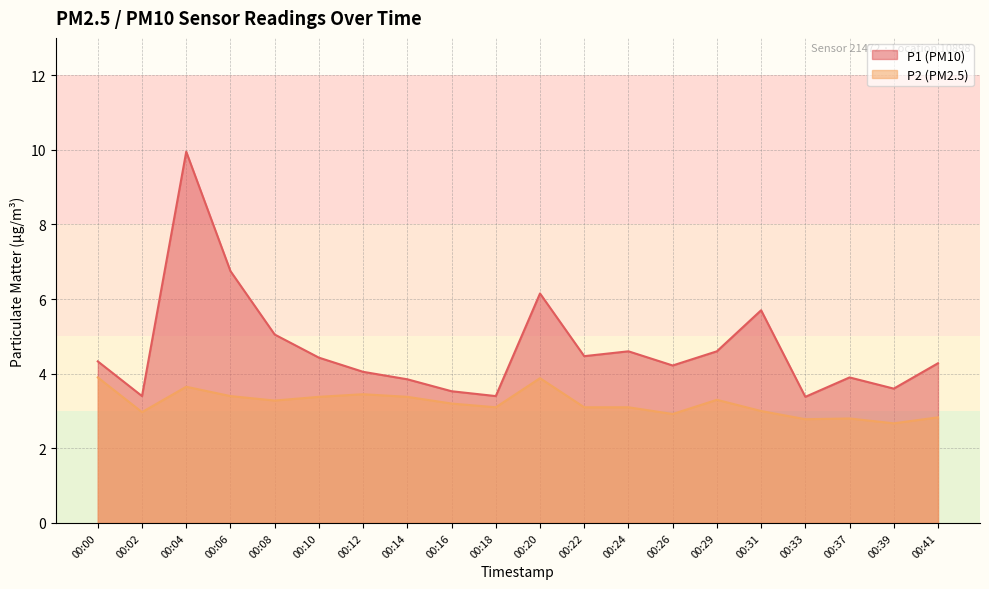

Reading left to right, transcribe all the data shown in this chart.

P1: 00:00=4.3	00:02=3.4	00:04=9.9	00:06=6.8	00:08=5.0	00:10=4.4	00:12=4.0	00:14=3.9	00:16=3.5	00:18=3.4	00:20=6.2	00:22=4.5	00:24=4.6	00:26=4.2	00:29=4.6	00:31=5.7	00:33=3.4	00:37=3.9	00:39=3.6	00:41=4.3
P2: 00:00=3.9	00:02=3.0	00:04=3.6	00:06=3.4	00:08=3.3	00:10=3.4	00:12=3.5	00:14=3.4	00:16=3.2	00:18=3.1	00:20=3.9	00:22=3.1	00:24=3.1	00:26=2.9	00:29=3.3	00:31=3.0	00:33=2.8	00:37=2.8	00:39=2.7	00:41=2.8